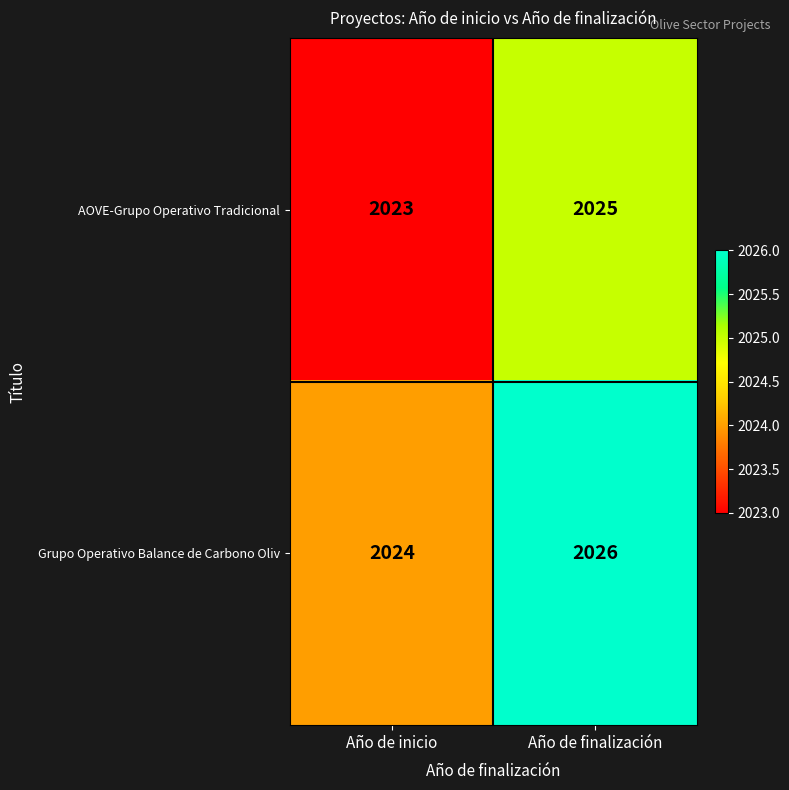

True or false: AOVE-Grupo Operativo Tradicional has a value of 2023 at Año de inicio.

True